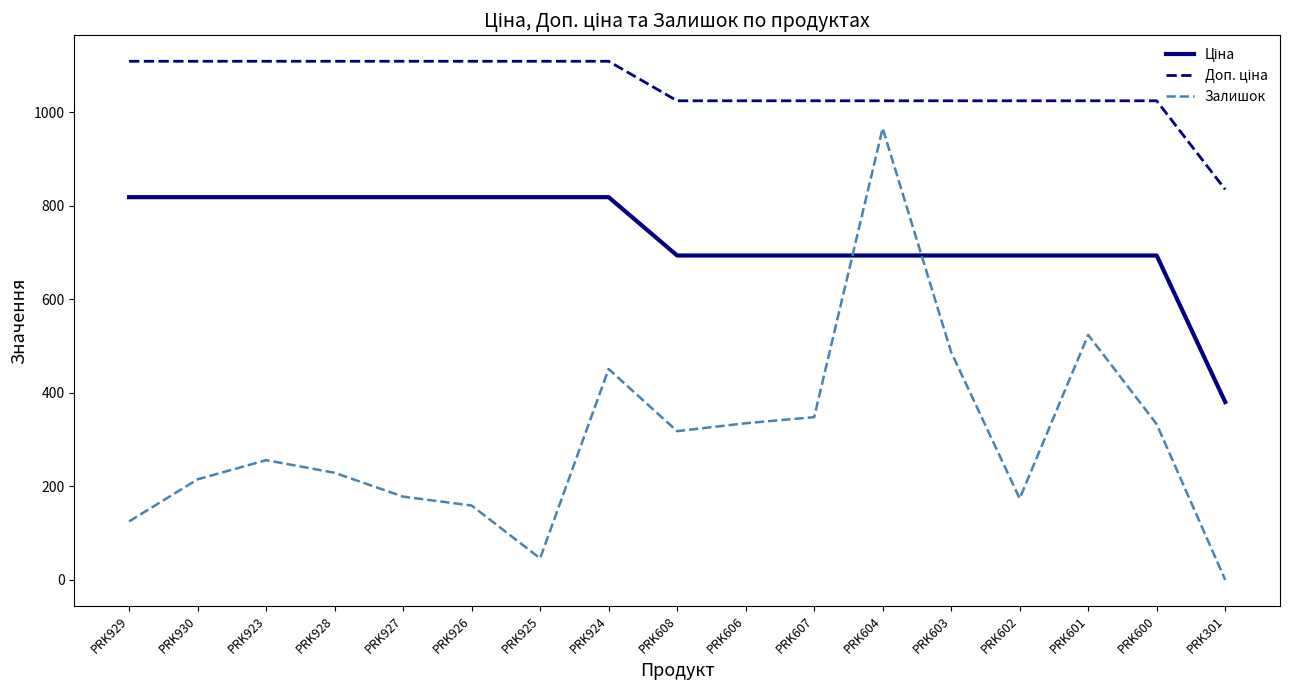

Which series has the largest range (max minus min)?

Залишок